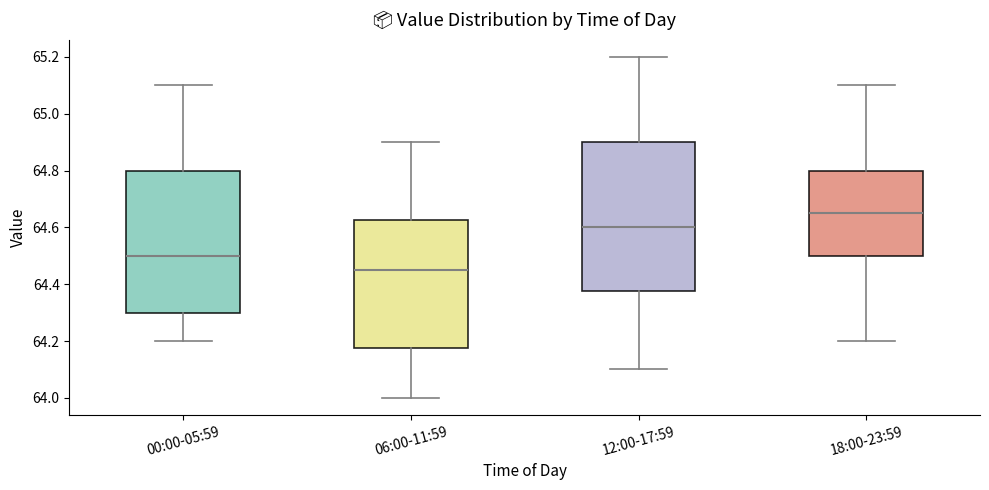

Which box's median line is the highest?

18:00-23:59